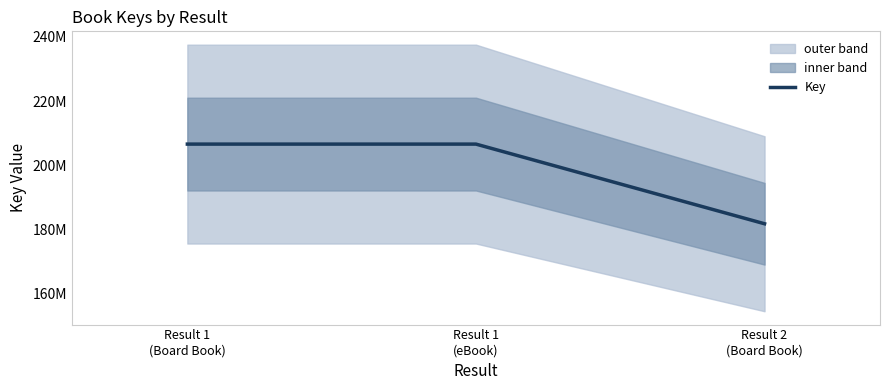

Reading left to right, transcribe all the data shown in this chart.

206611209	206611209	181786431